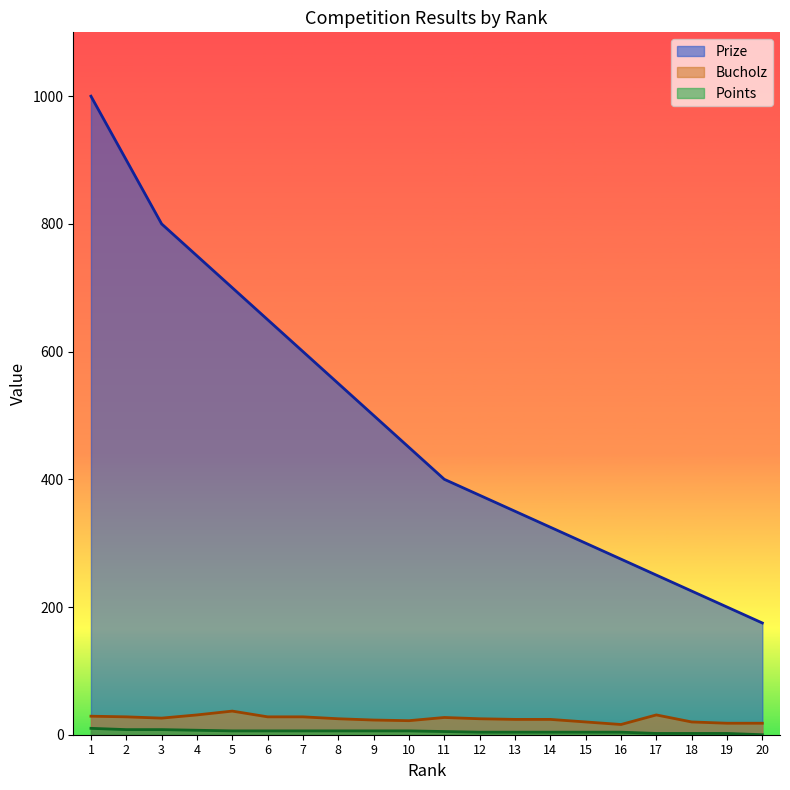

What is the value of the Bucholz point at the 18th from the left?

20